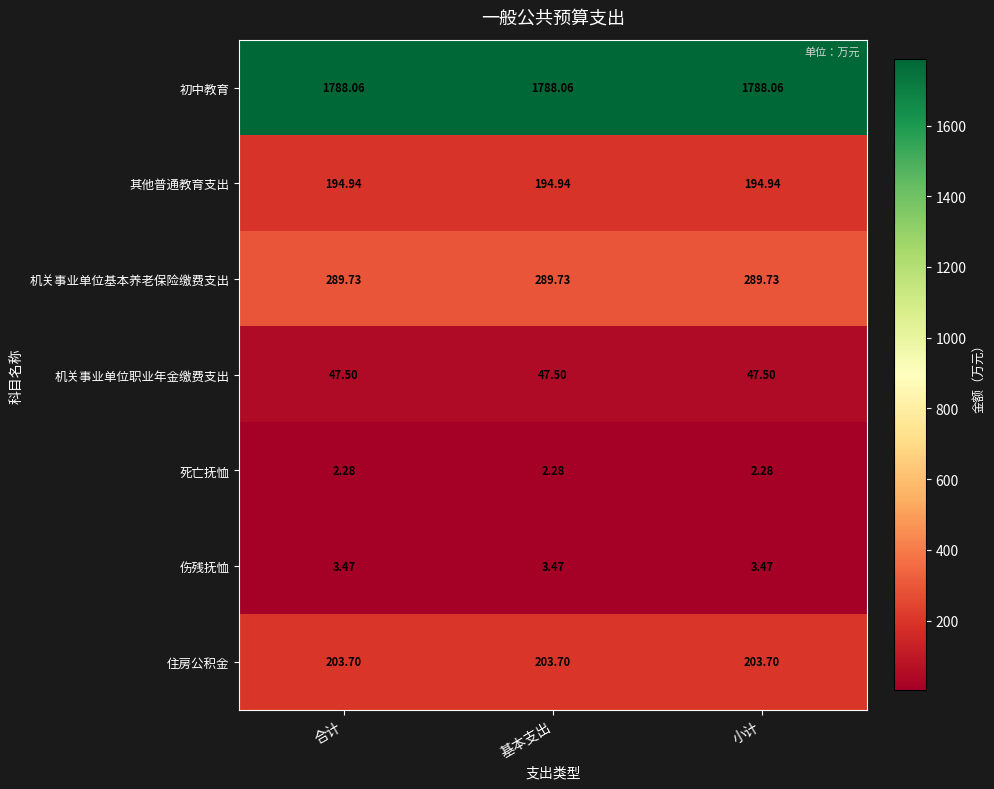

How many series are shown in this chart?

7